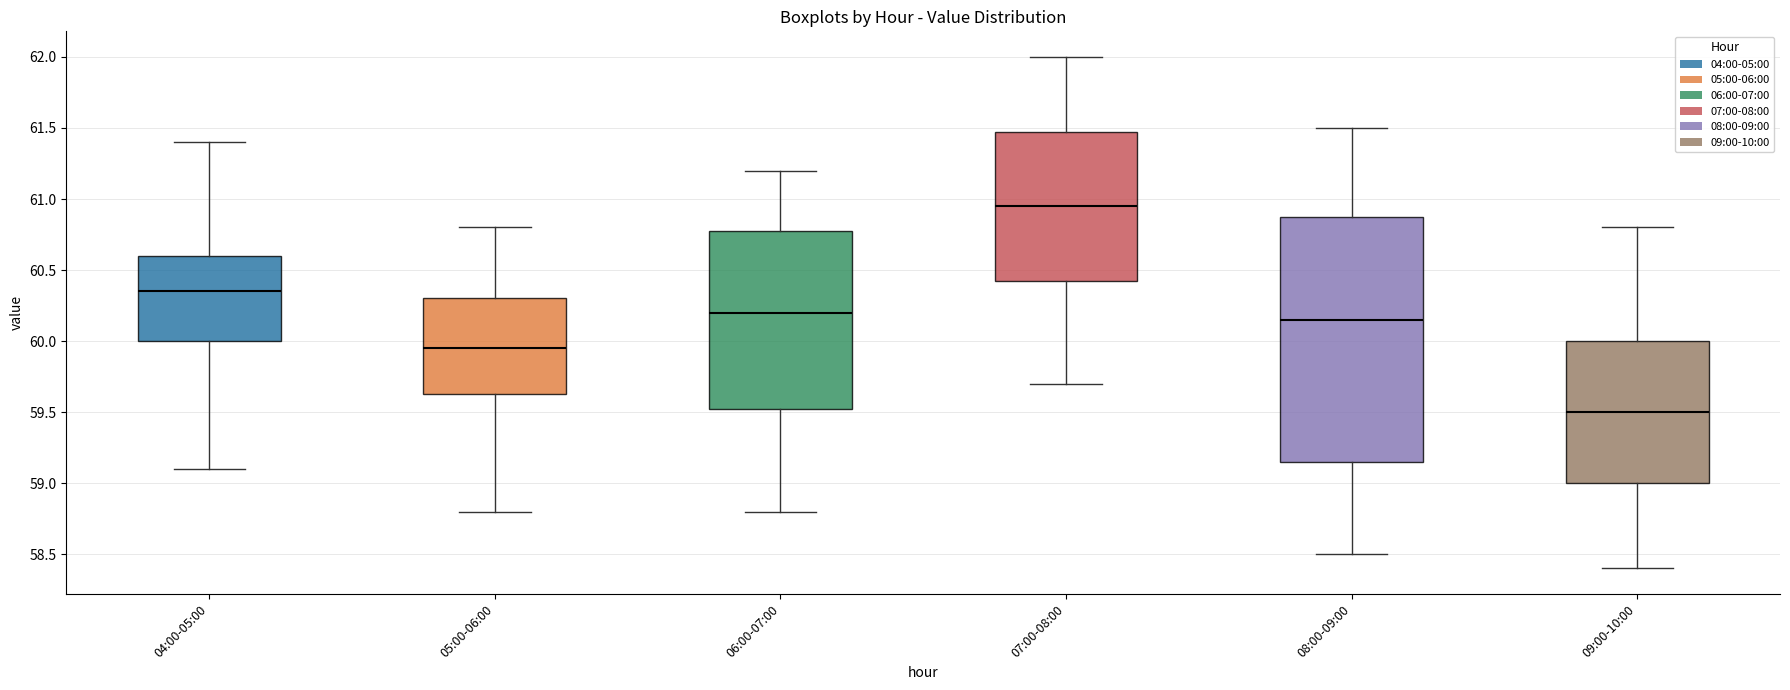

Which box's median line is the highest?

07:00-08:00